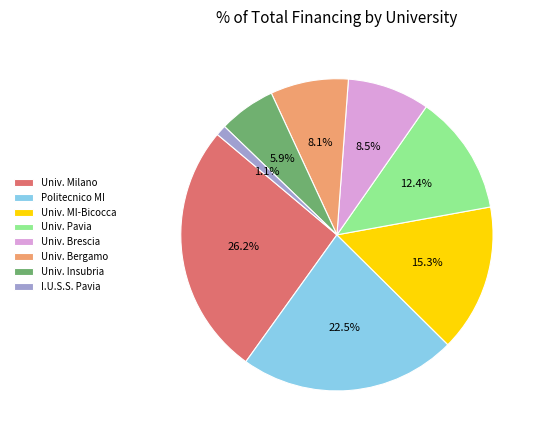

What is the largest slice in the pie chart?

Univ. Milano